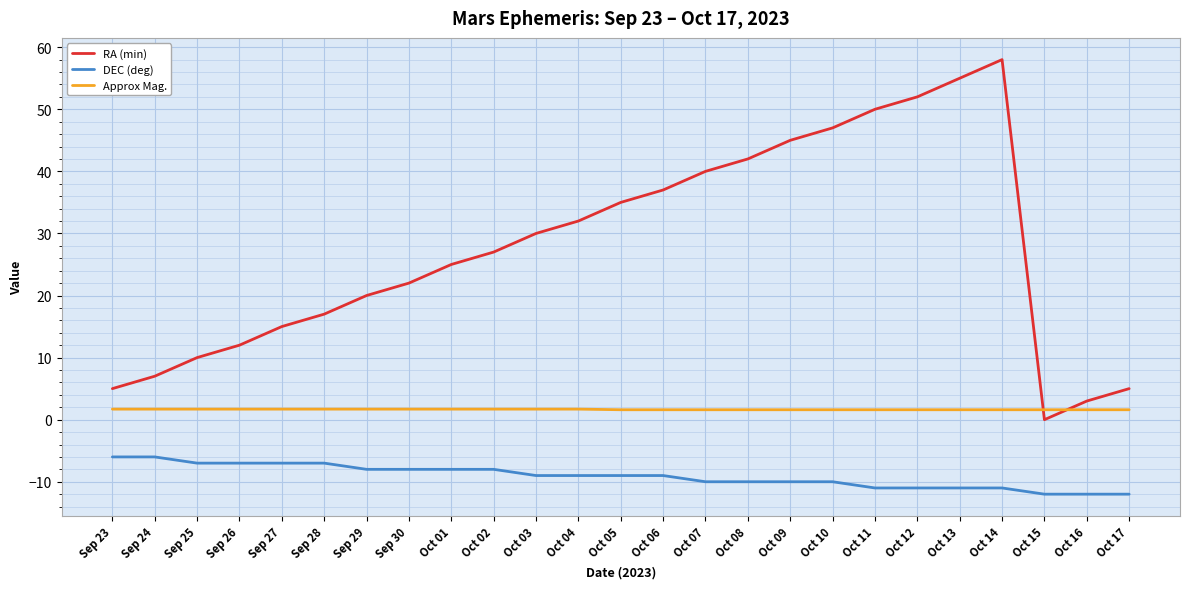

What is the greatest value displayed?

58.0